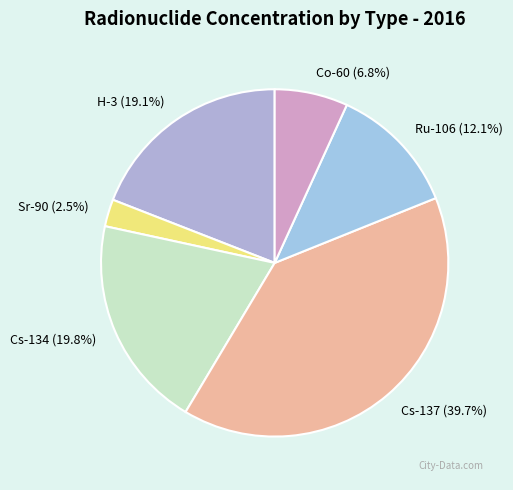

Does any single category account for the majority?

No